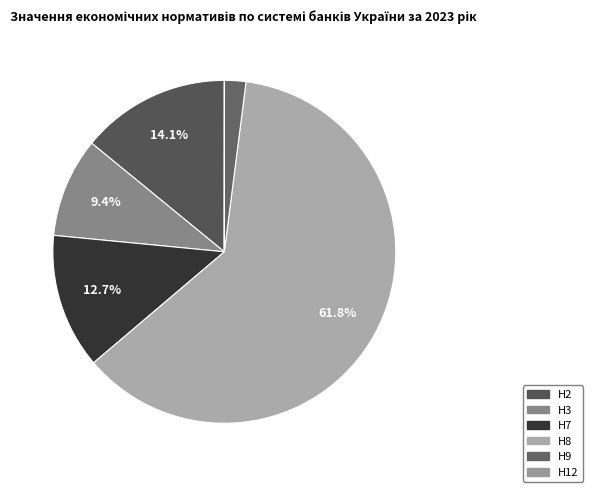

True or false: Н8 accounts for 62% of the total.

True